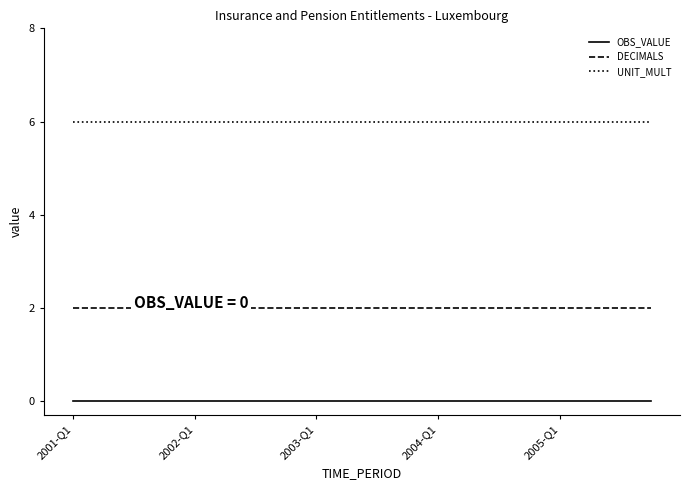

Reading left to right, what are all the values shown in this chart?

OBS_VALUE: 0	0	0	0	0	0	0	0	0	0	0	0	0	0	0	0	0	0	0	0
DECIMALS: 2	2	2	2	2	2	2	2	2	2	2	2	2	2	2	2	2	2	2	2
UNIT_MULT: 6	6	6	6	6	6	6	6	6	6	6	6	6	6	6	6	6	6	6	6